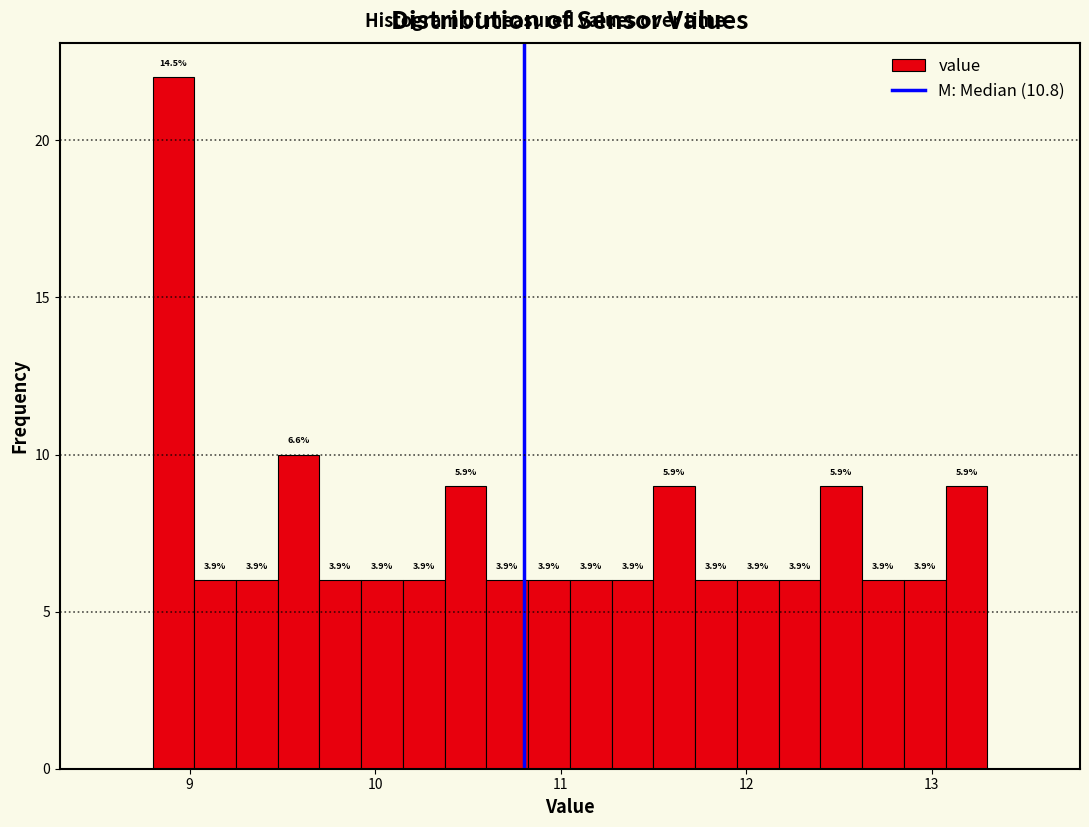

Around what value on the x-axis is the tallest bar? Give the approximate position of its centre, as read against the axis.

8.9